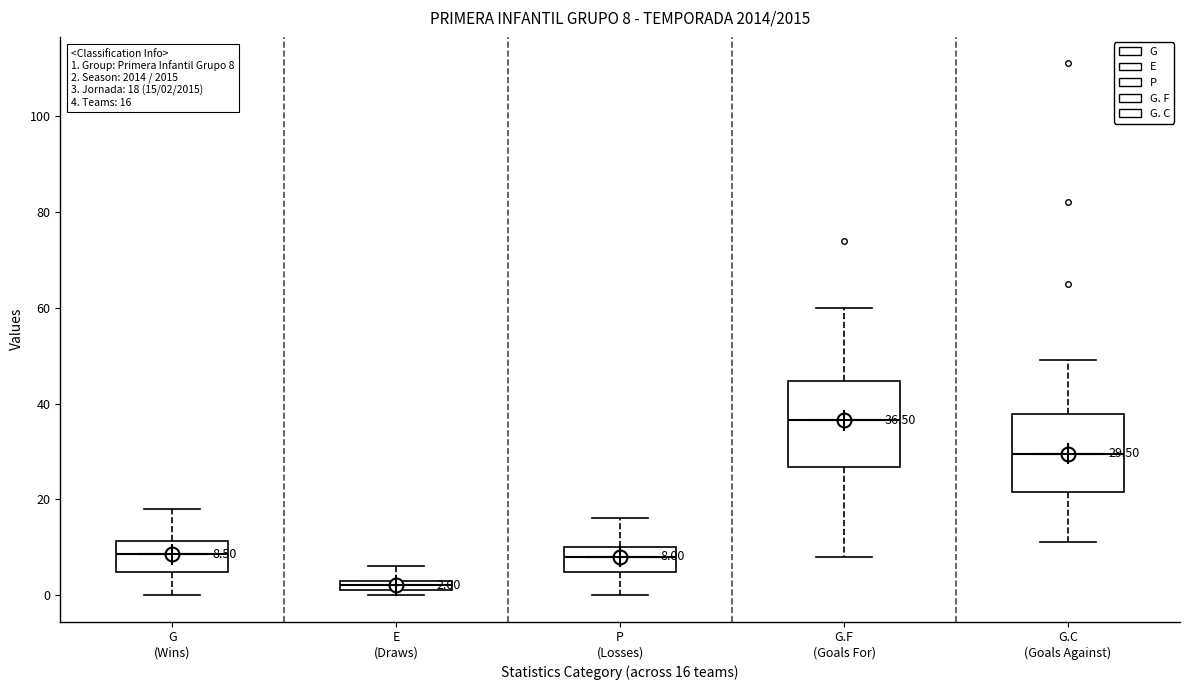

Which box has the lowest median line?

E (Draws)